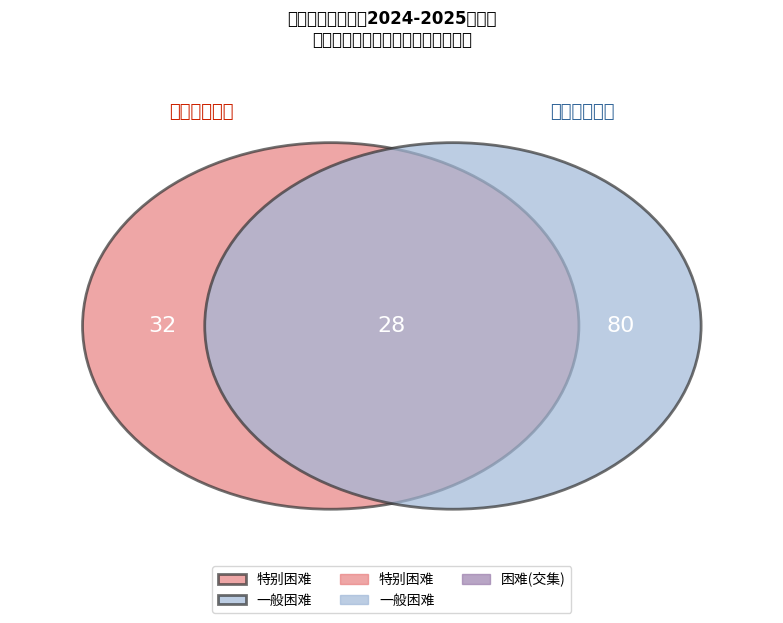

Count the number of slices in the pie.

3